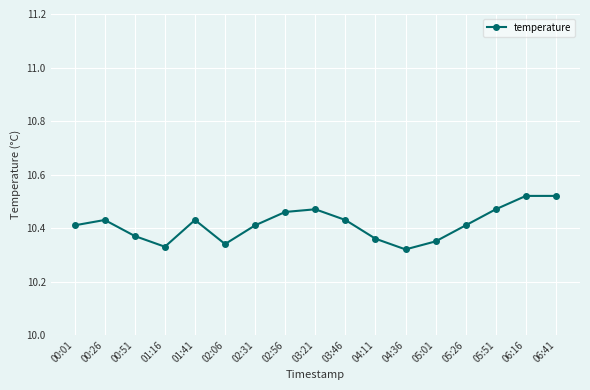

What is the label of the 16th point from the left?

06:16